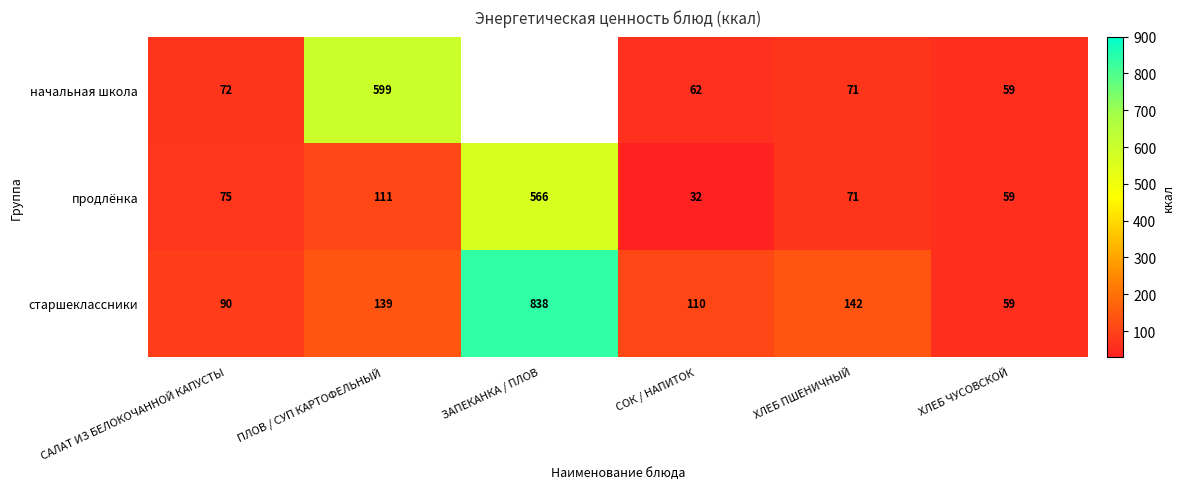

What is the lowest value of the продлёнка series?

32